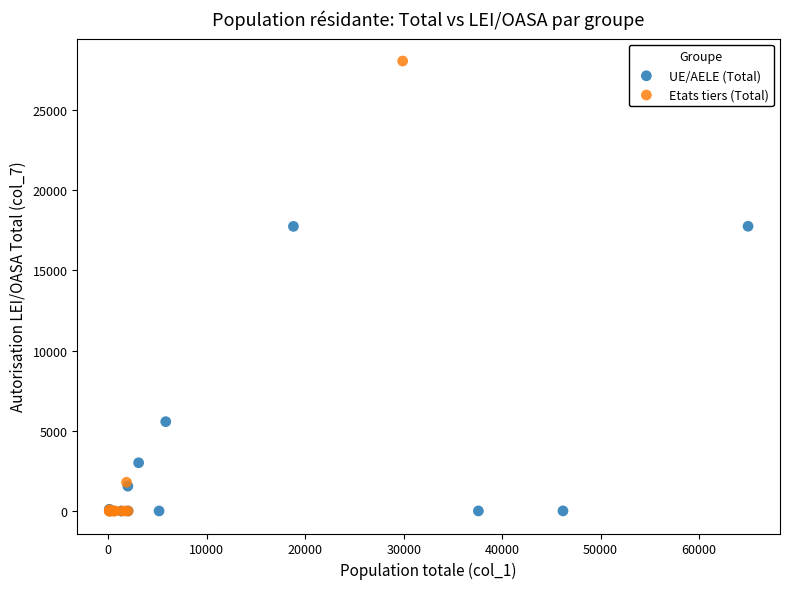

Which series contains the highest Y value?

Etats tiers (Total)